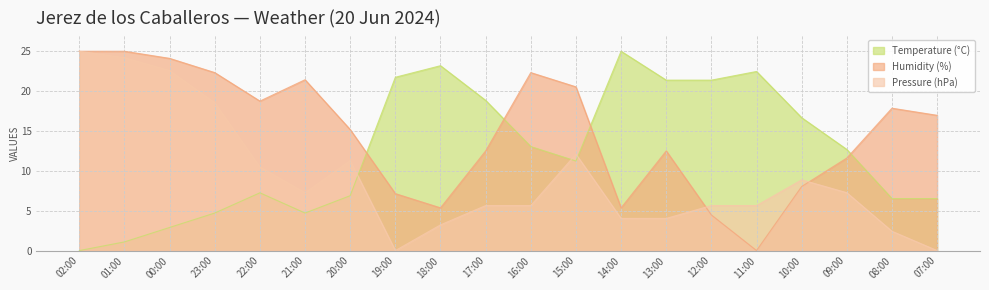

True or false: Humidity (%) and Pressure (hPa) intersect in this chart.

True